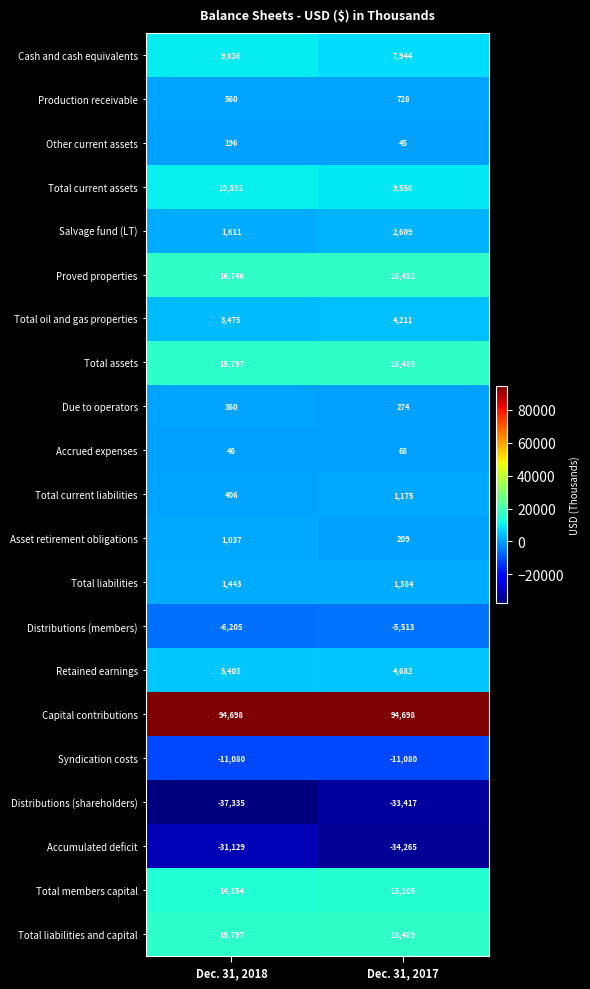

Is it true that Total members capital equals 23444 at Dec. 31, 2017?

False